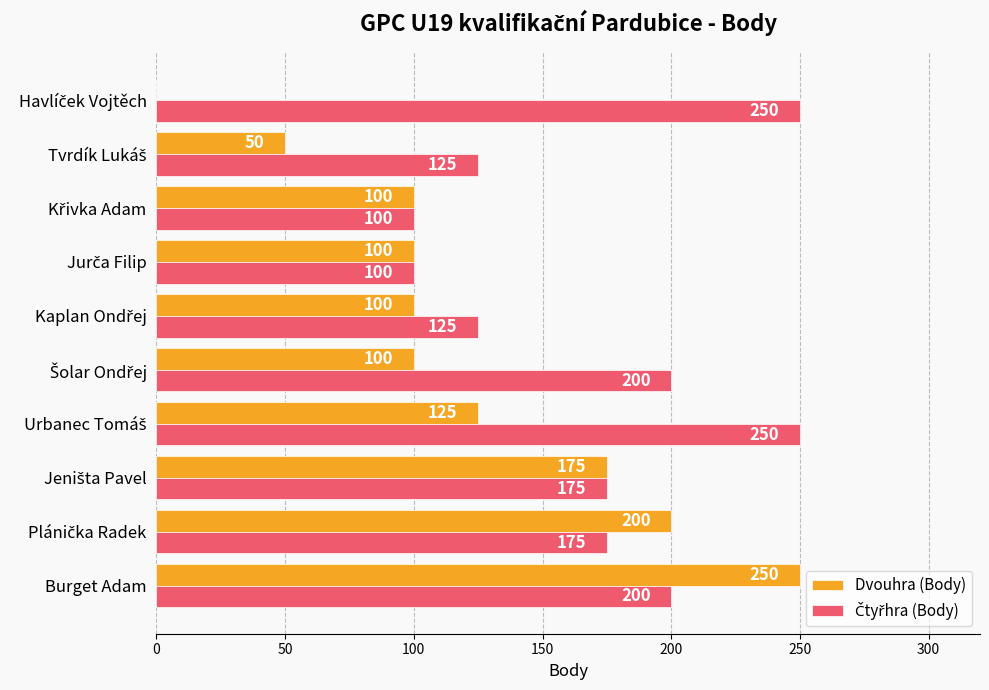

What is the maximum value for Dvouhra (Body)?

250